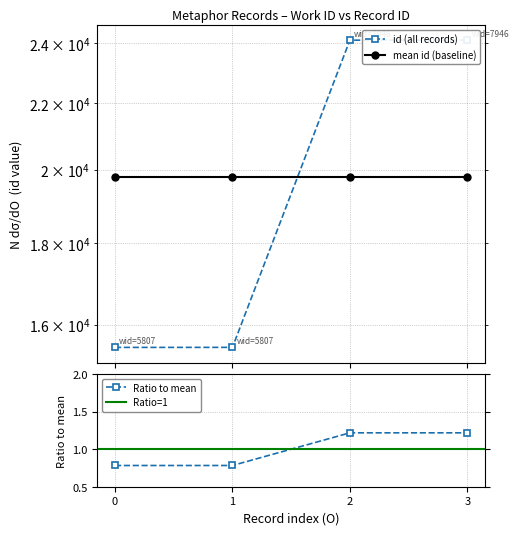

Does the chart have visible grid lines?

Yes